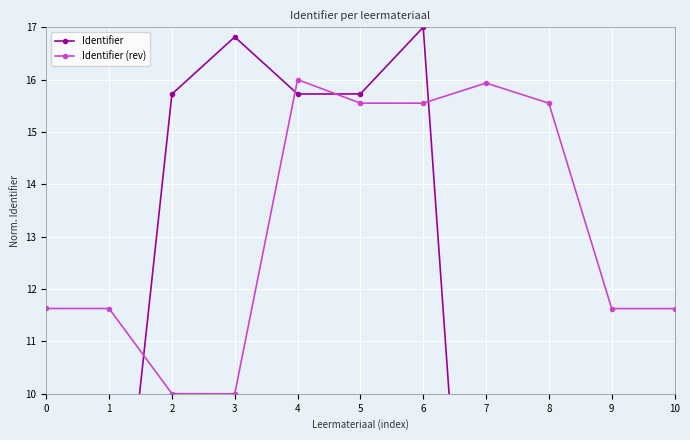

True or false: Identifier (rev) has more than 2 interior local peaks.

False